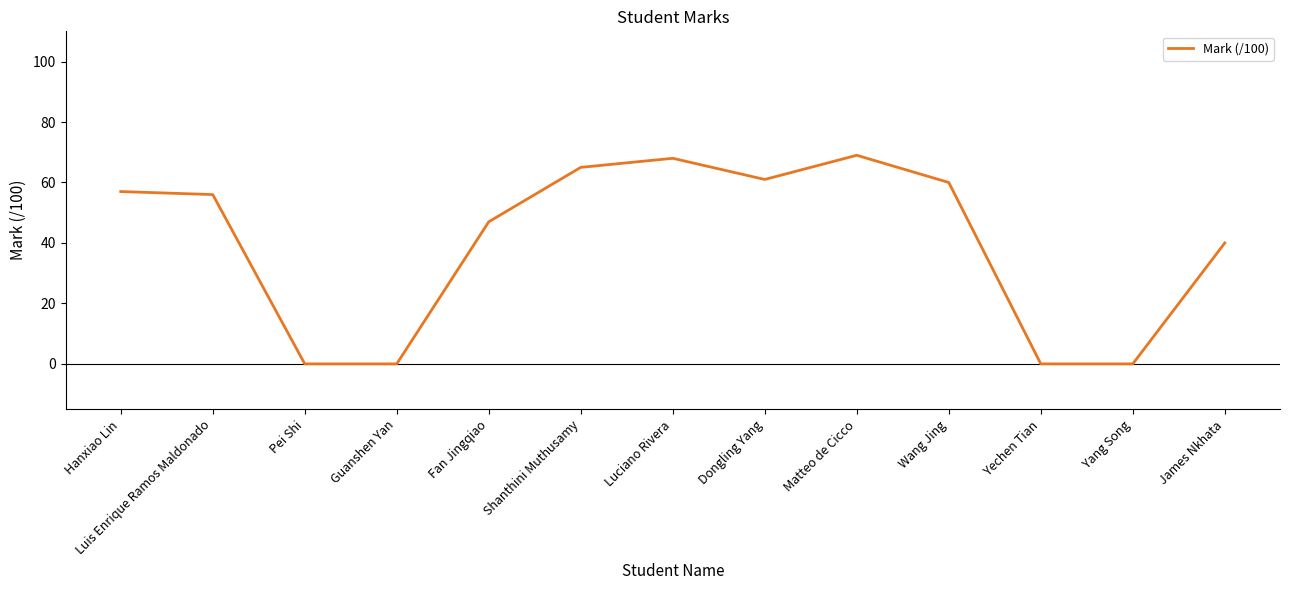

What position from the left is Wang Jing?

10